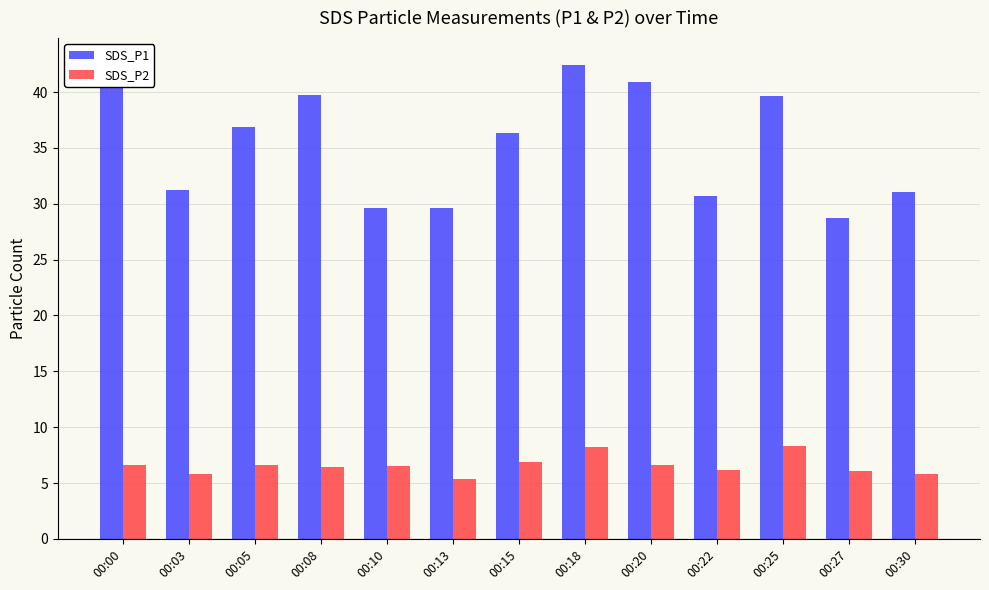

At 00:05, list the series in order from smallest to largest.

SDS_P2, SDS_P1